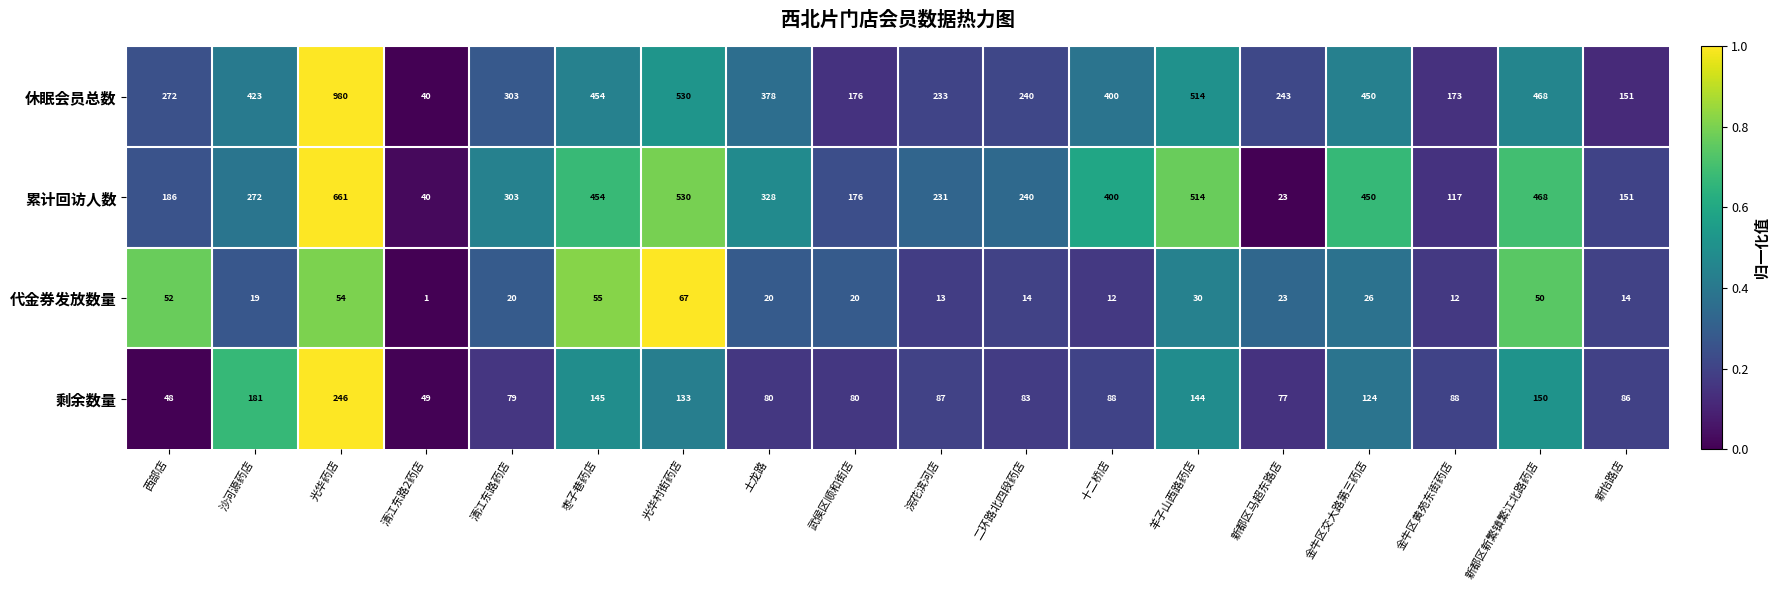

Rank the series by their maximum value, from highest to lowest.

休眠会员总数, 累计回访人数, 剩余数量, 代金券发放数量